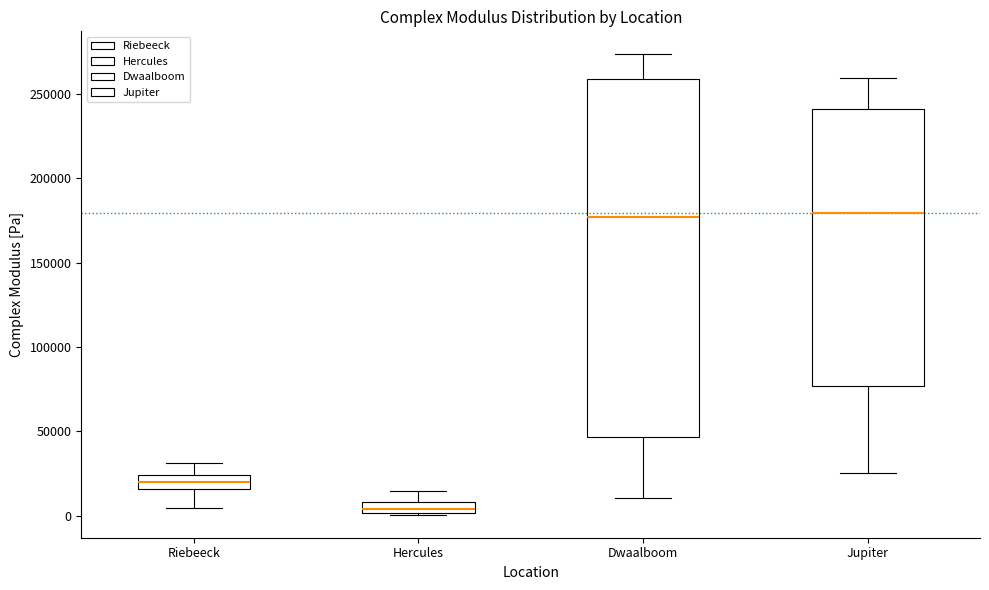

Which box's median line is the lowest?

Hercules